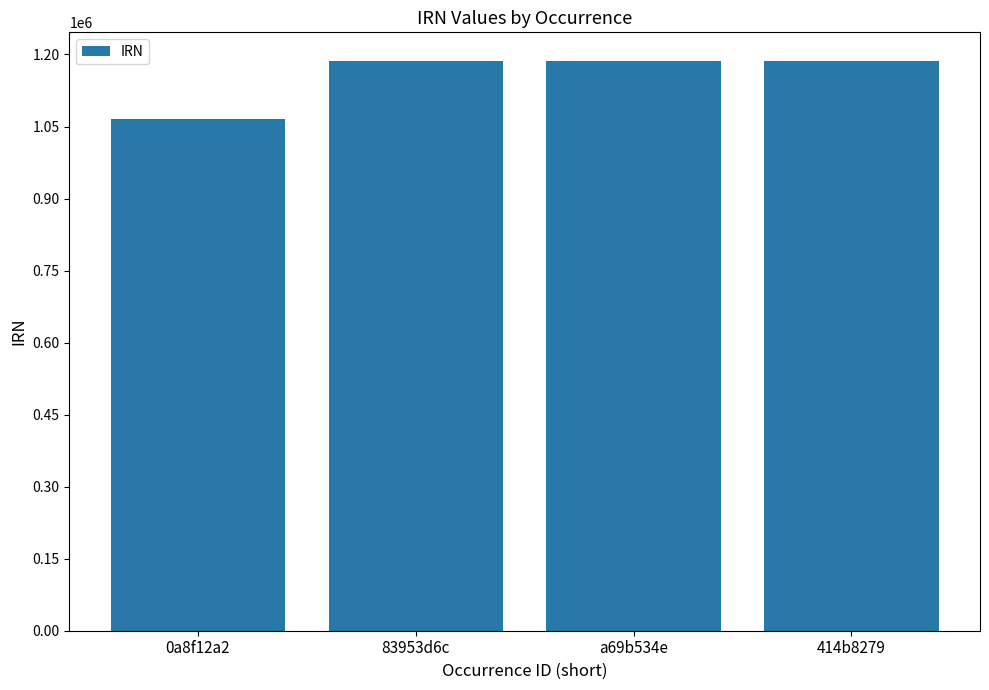

The value at 0a8f12a2 is 1065961. True or false?

True